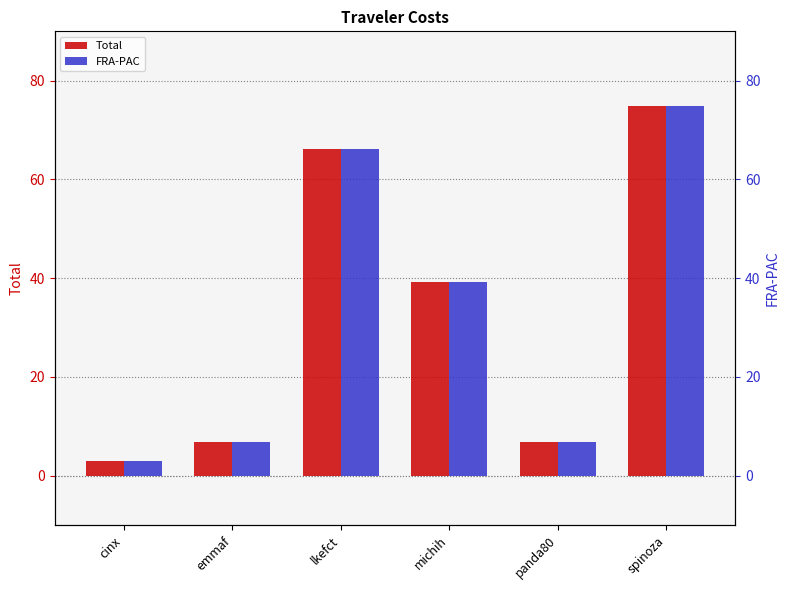

True or false: FRA-PAC has a value of 74.8 at spinoza.

True